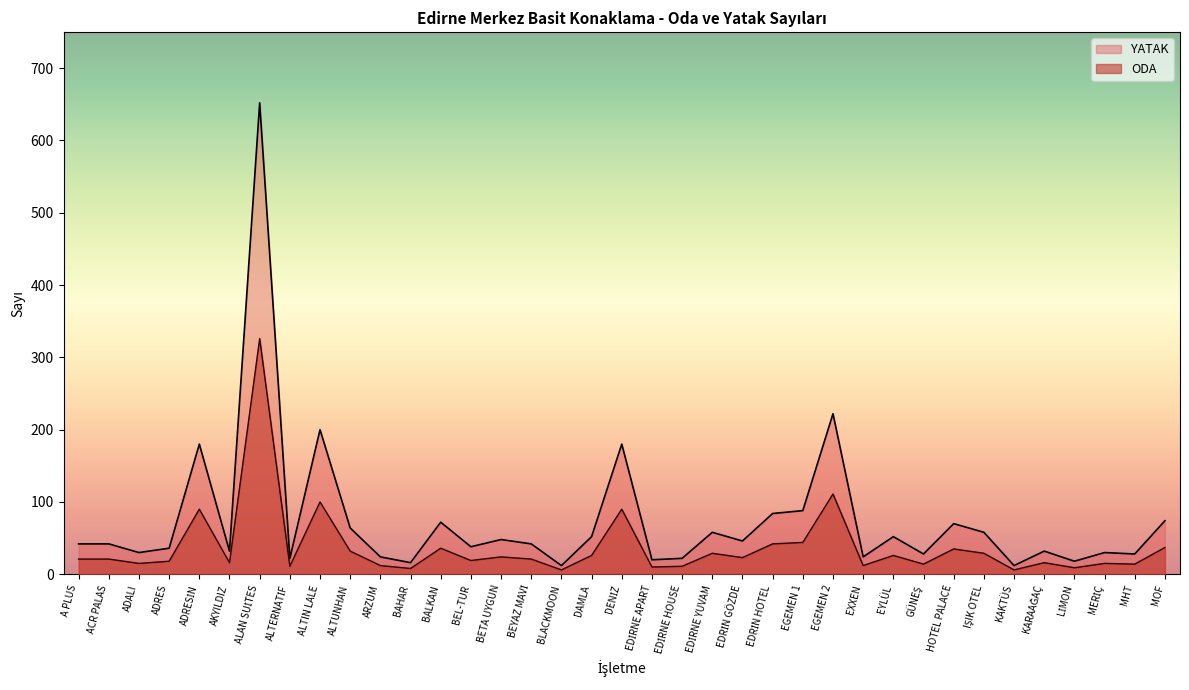

At which label is YATAK closest to 166?

EGEMEN 2